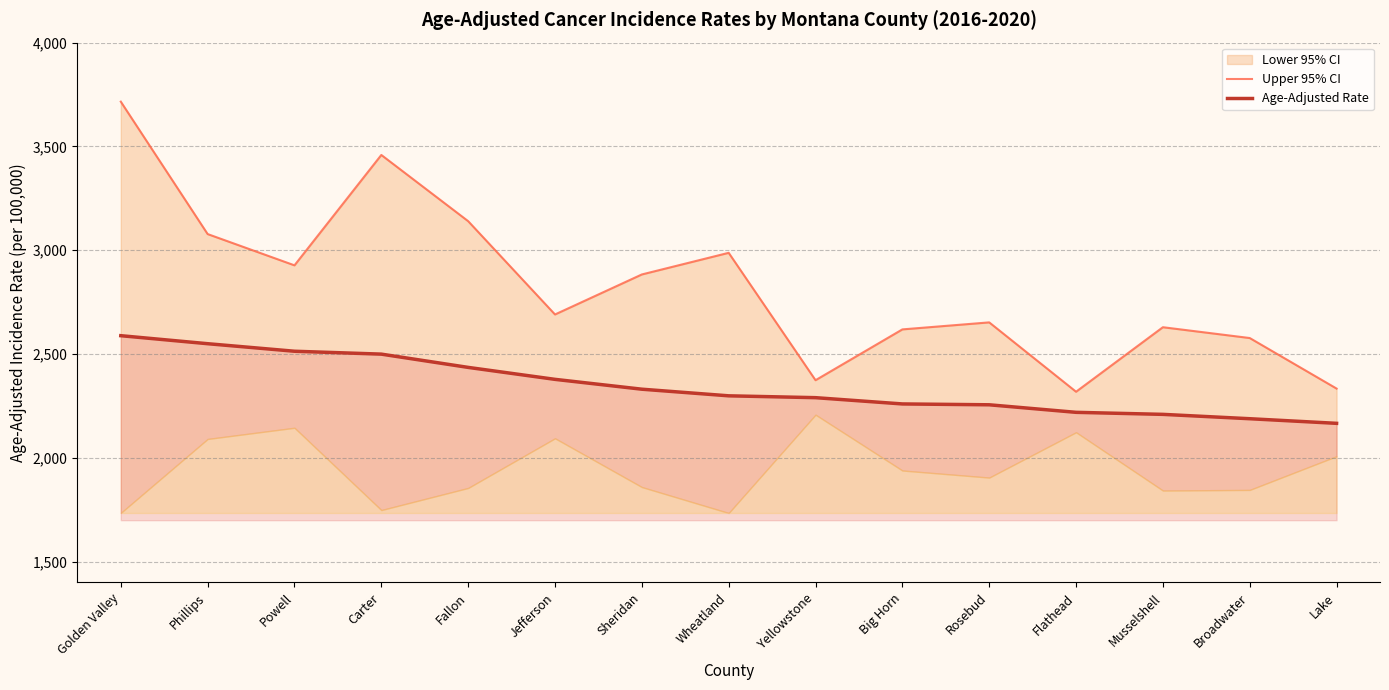

Which category has the lowest value in the Age-Adjusted Rate series?

Lake